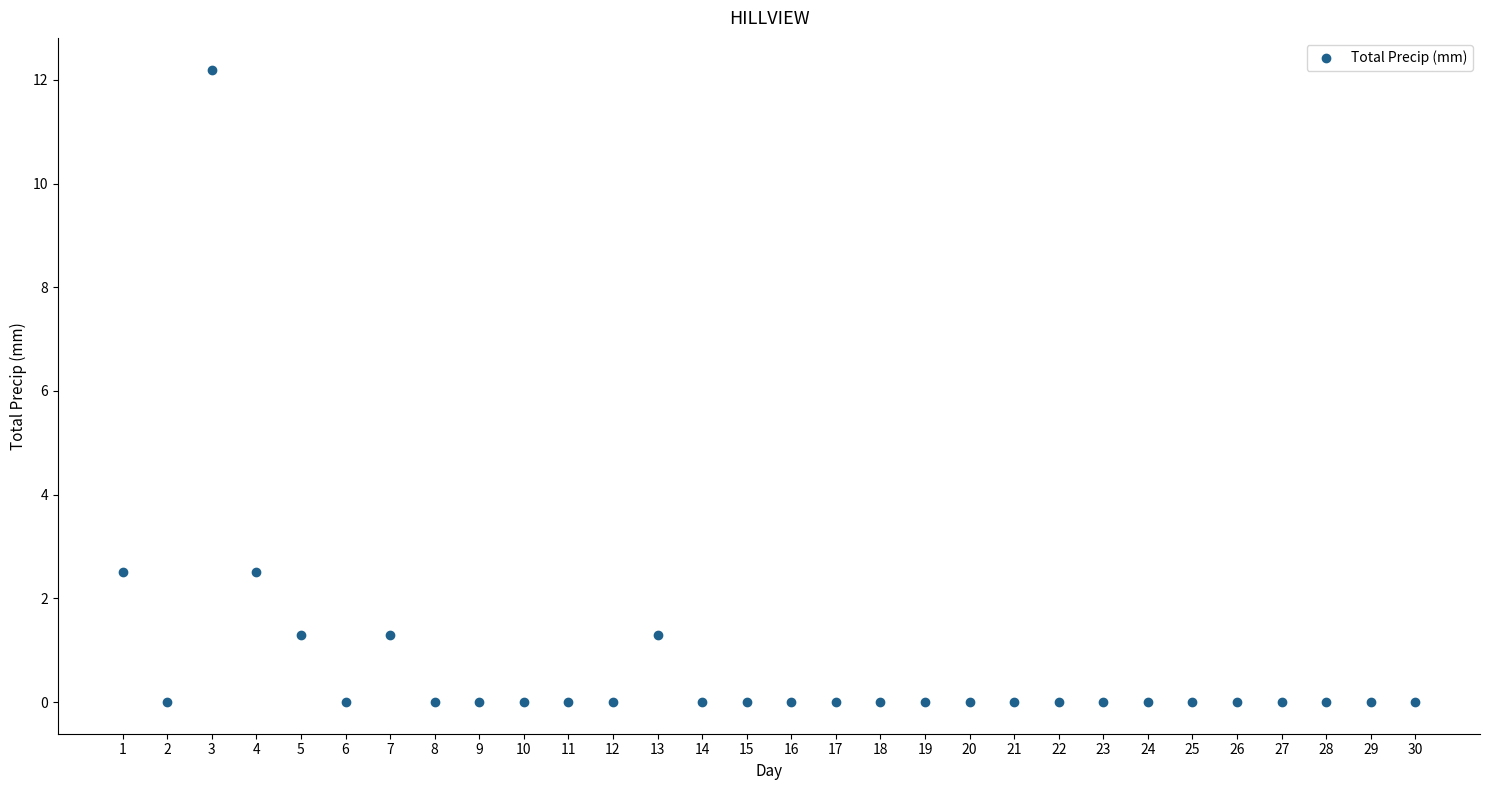

What is the range of X values (max minus min)?

29.0